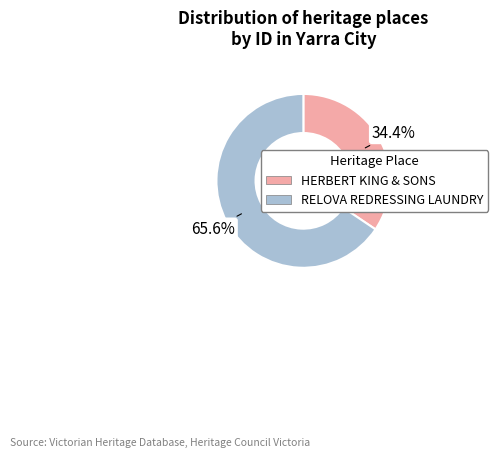

Is there a majority slice in this chart?

Yes